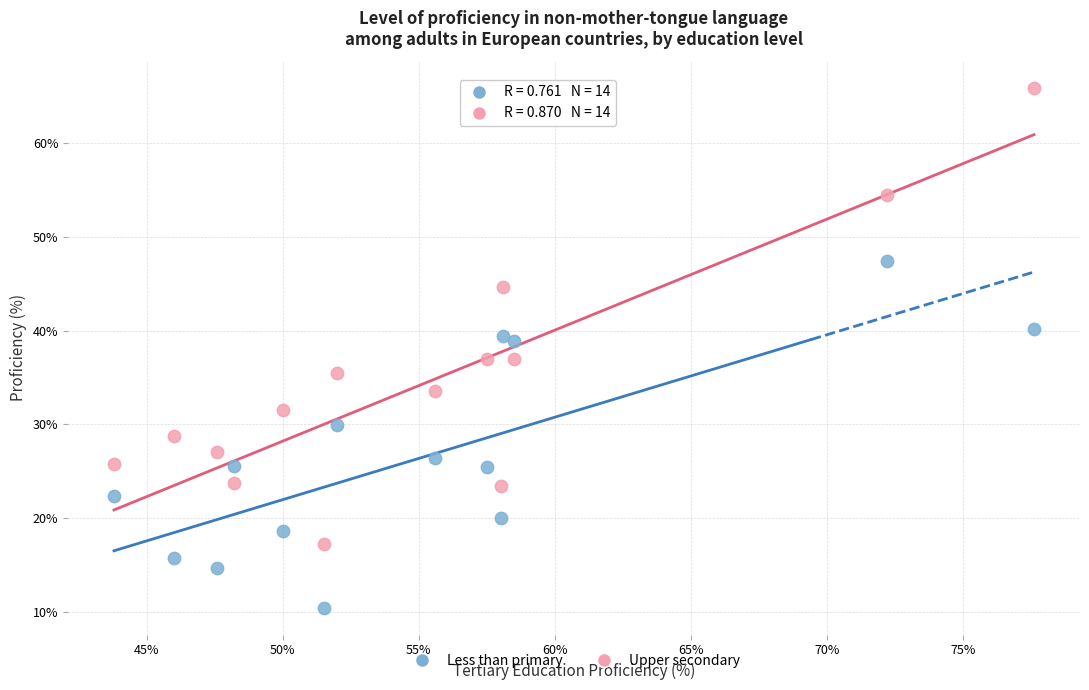

Which series contains the highest Y value?

Upper secondary